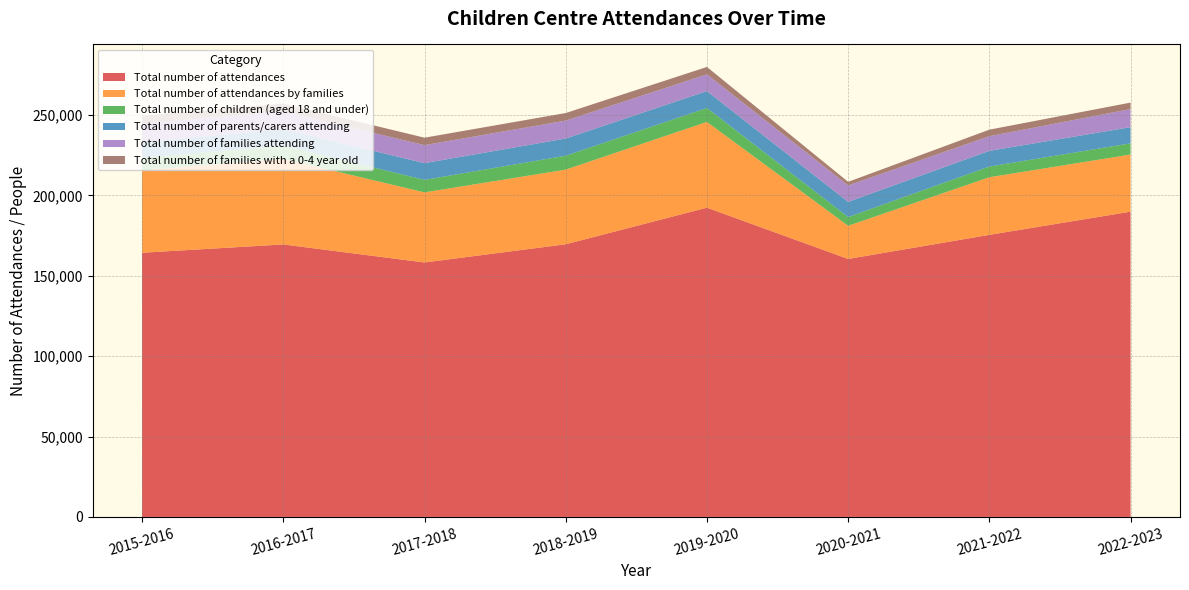

Reading left to right, transcribe all the data shown in this chart.

Total number of attendances: 164295	169466	158243	169572	192326	160438	175428	189851
Total number of attendances by families: 51320	53260	43597	46417	53337	20622	35833	35518
Total number of children (aged 18 and under): 7813	8195	7779	8659	8641	5437	6646	6979
Total number of parents/carers attending: 9726	10207	10414	10690	10543	9442	9763	10058
Total number of families attending: 11464	11121	11191	11157	10414	10238	9129	11234
Total number of families with a 0-4 year old: 4875	4814	4627	4695	4592	2211	4044	4042